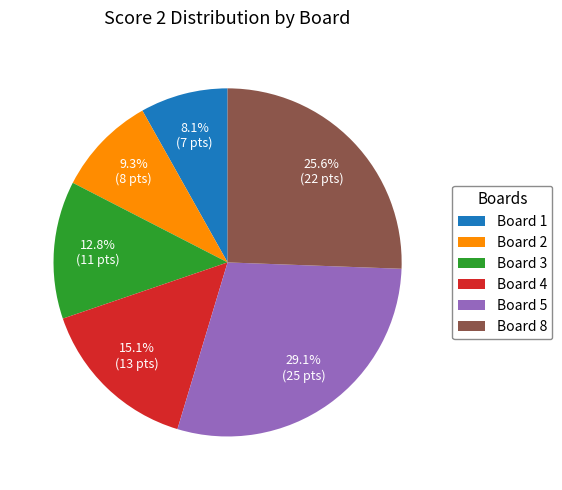

True or false: Board 5 accounts for 17% of the total.

False